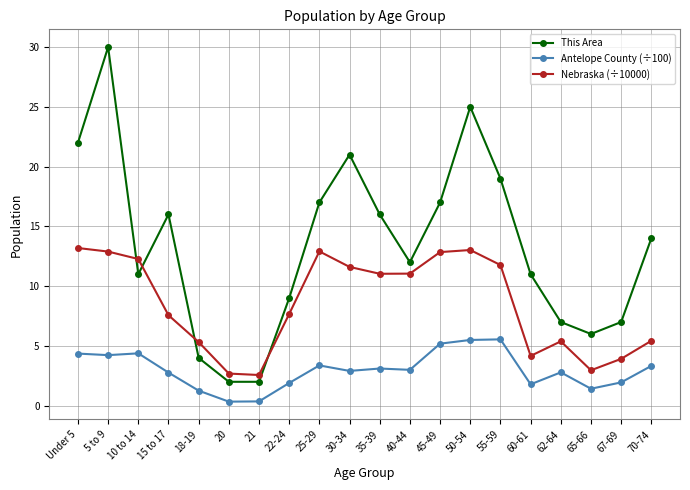

What is the average value of the This Area series?

13.4